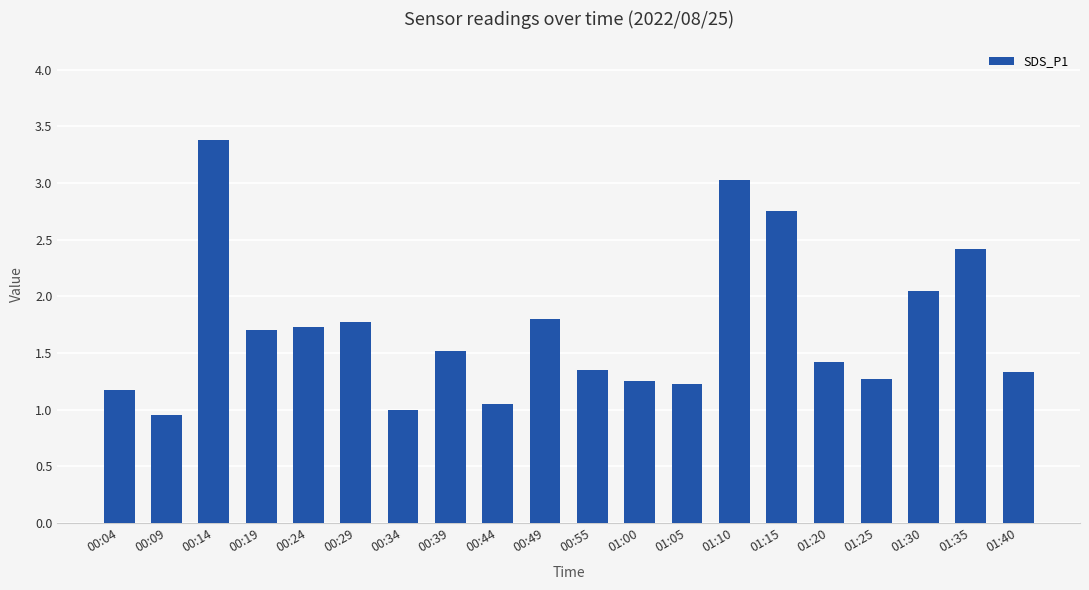

Which has a higher value, 00:14 or 00:19?

00:14